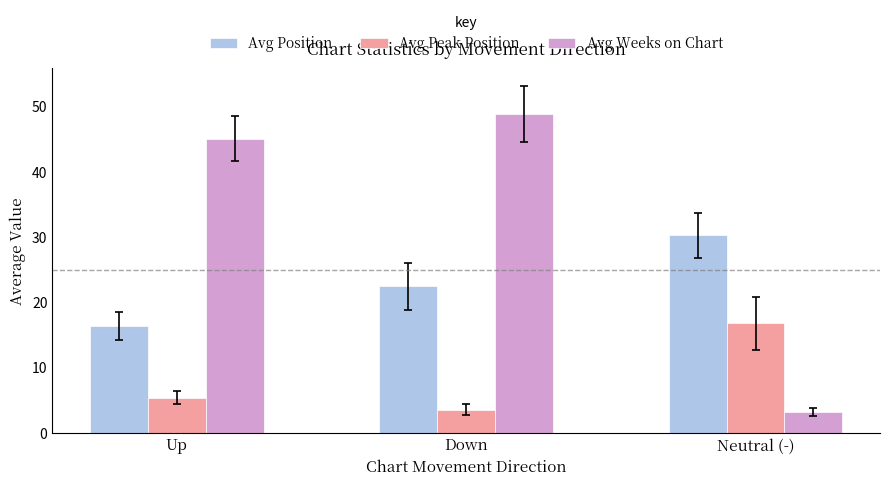

Rank the categories by Avg Weeks on Chart value from highest to lowest.

Down, Up, Neutral (-)